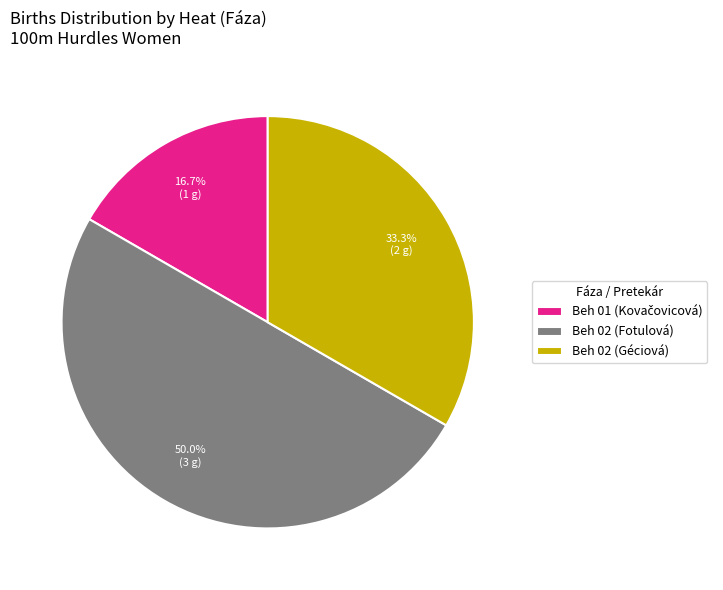

Which slice is the largest?

Beh 02 (Fotulová)